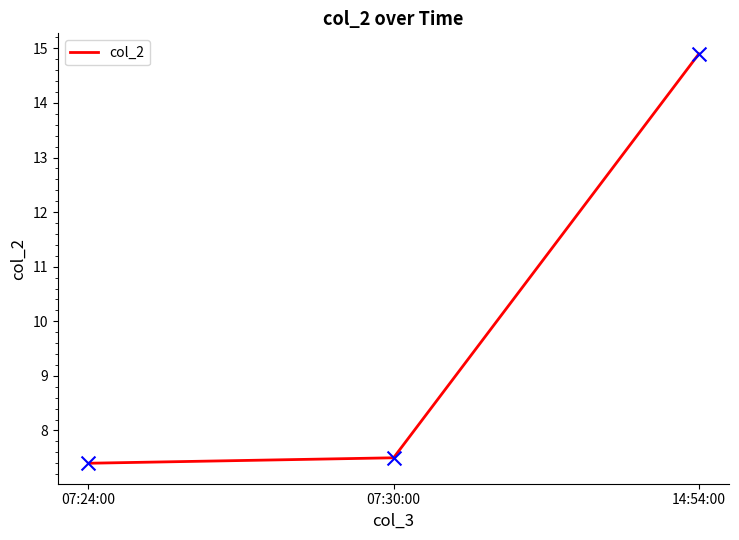

What is the change in value from 07:24:00 to 07:30:00?

+0.1